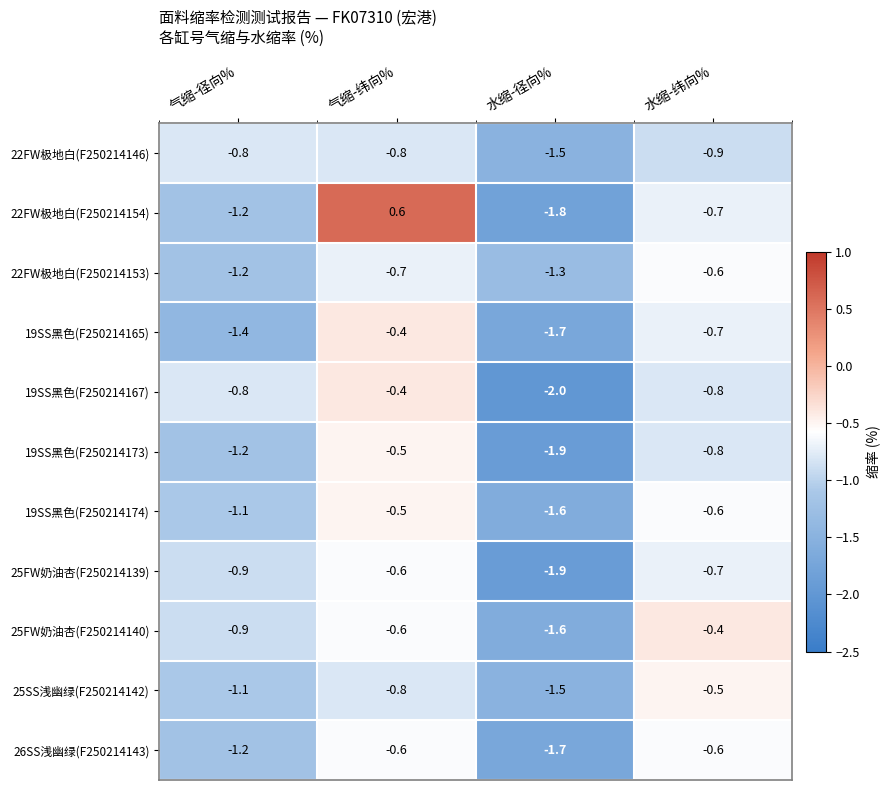

The 19SS黑色(F250214174) series shows -2.8 at 水缩-径向%. True or false?

False